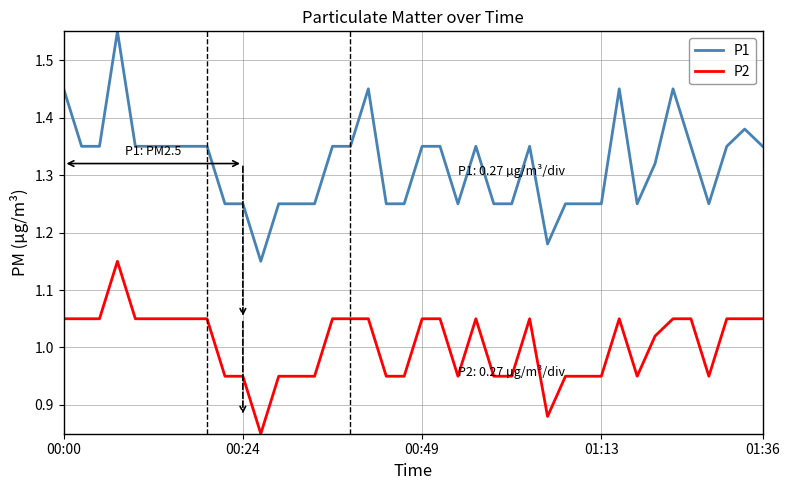

What is the difference between the maximum and minimum values in the P1 series?

0.4